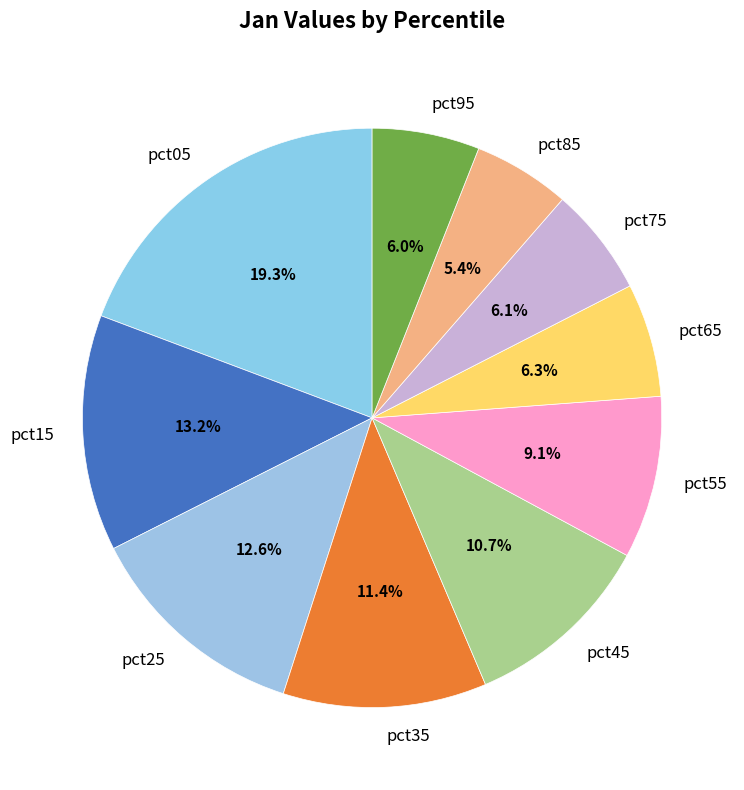

Which category has the biggest portion of the pie?

pct05